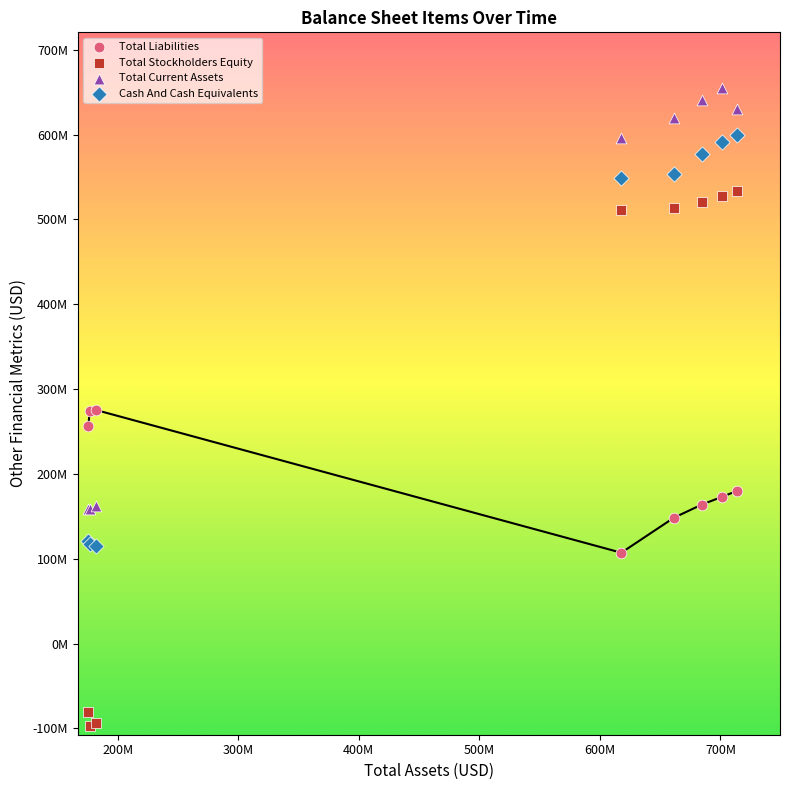

What are all the series names shown in the legend?

Total Liabilities, Total Stockholders Equity, Total Current Assets, Cash And Cash Equivalents